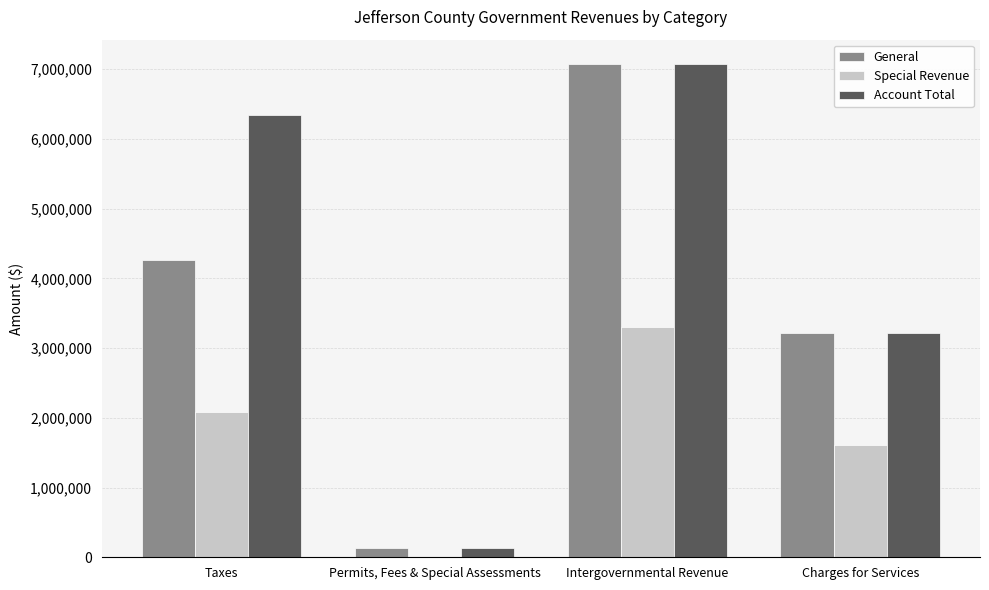

Reading left to right, extract all data points from this chart.

General: Taxes=4265104	Permits, Fees & Special Assessments=127349	Intergovernmental Revenue=7070558	Charges for Services=3222901
Special Revenue: Taxes=2081466	Permits, Fees & Special Assessments=0	Intergovernmental Revenue=3296449	Charges for Services=1604963
Account Total: Taxes=6346570	Permits, Fees & Special Assessments=127349	Intergovernmental Revenue=7070558	Charges for Services=3222901